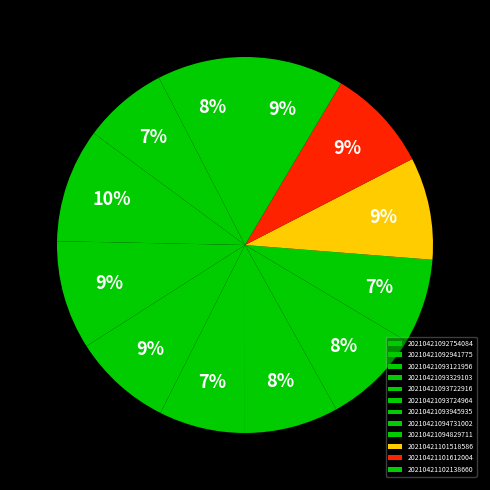

Count the number of slices in the pie.

12